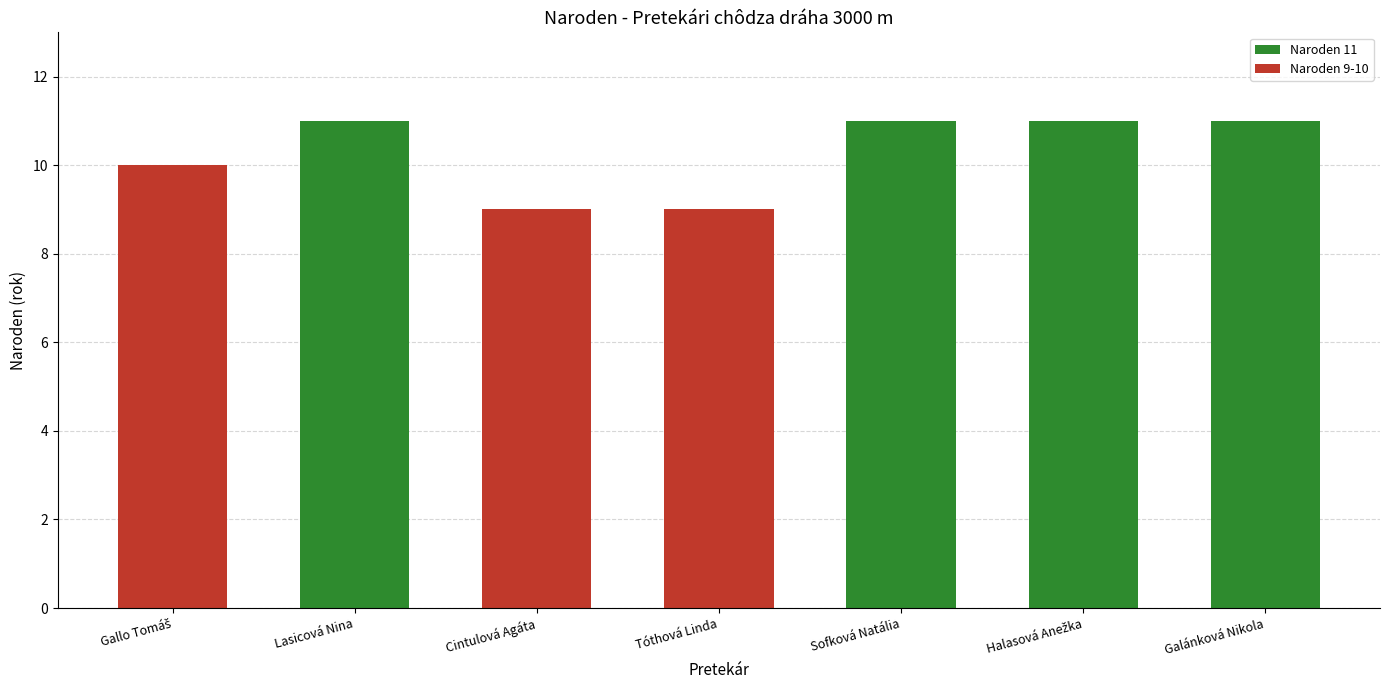

What value does the data have at Tóthová Linda?

9